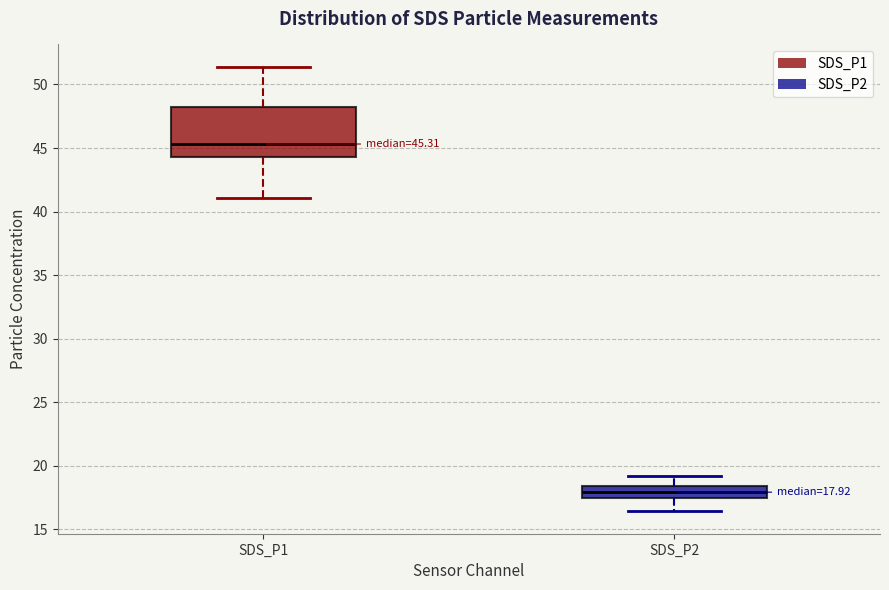

Comparing the boxes themselves (not the whiskers), which one is the tallest?

SDS_P1